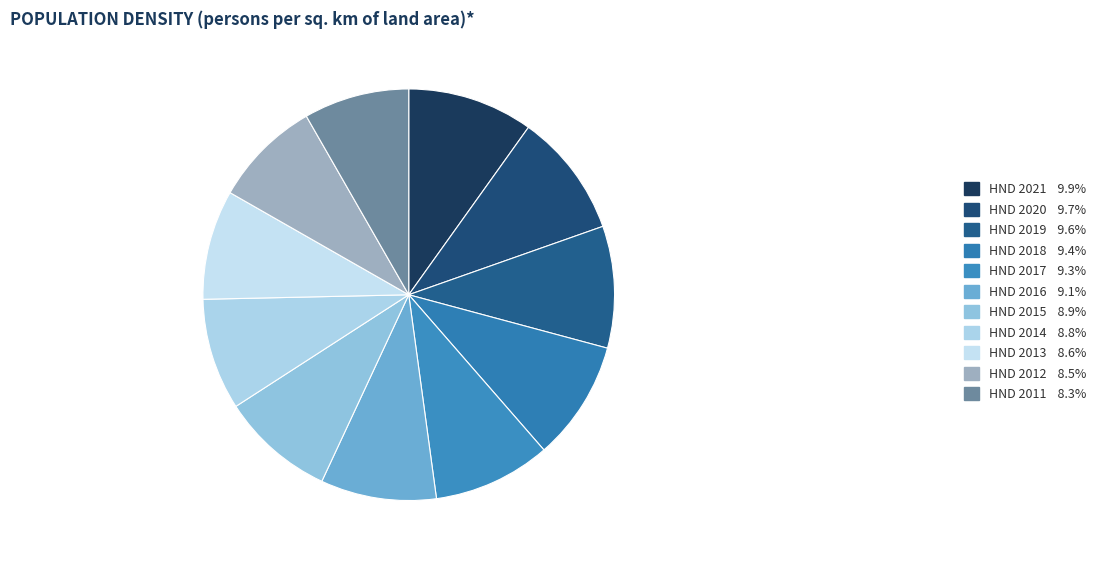

To the nearest percent, what is the average slice percentage?

9%